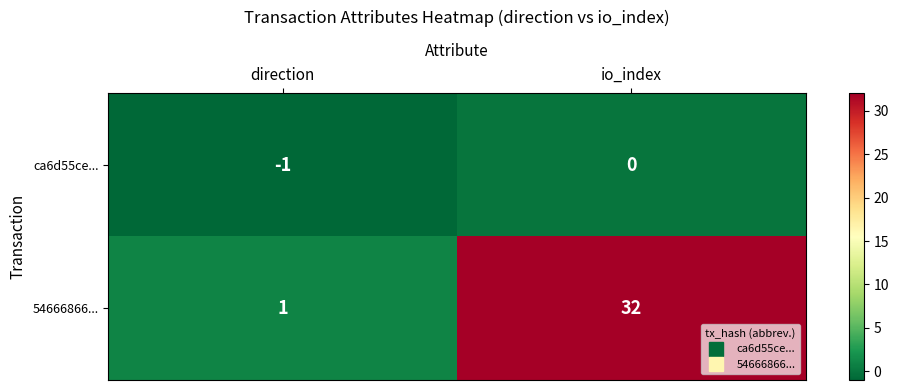

At which label does ca6d55ce... reach its peak?

io_index